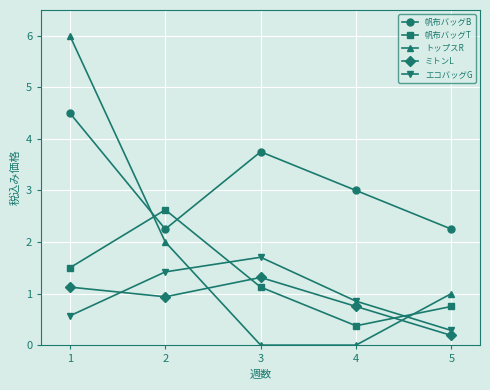

What is the maximum value shown in the chart?

6.0